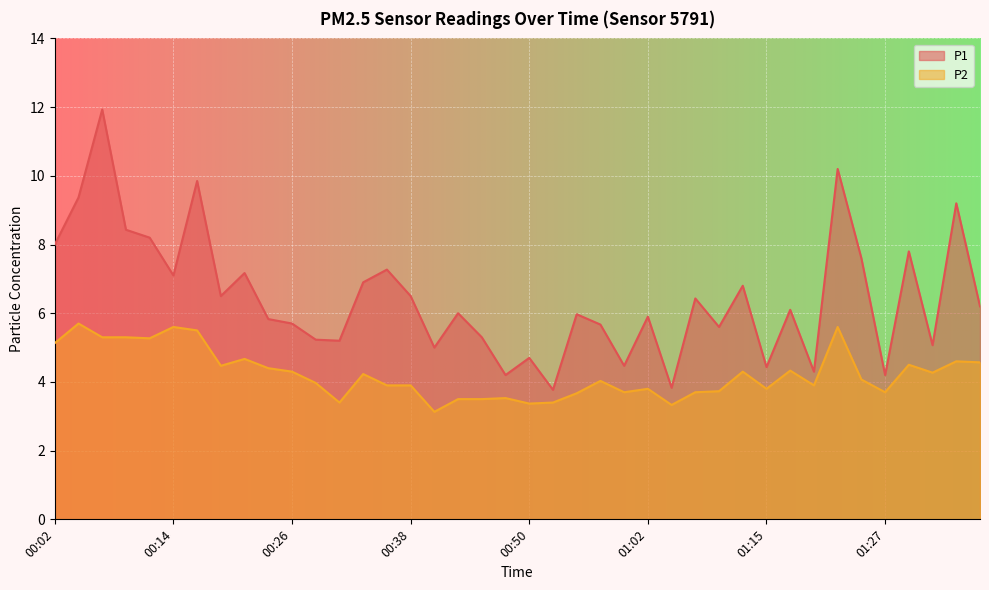

The P1 series shows 7.6 at 00:57. True or false?

False